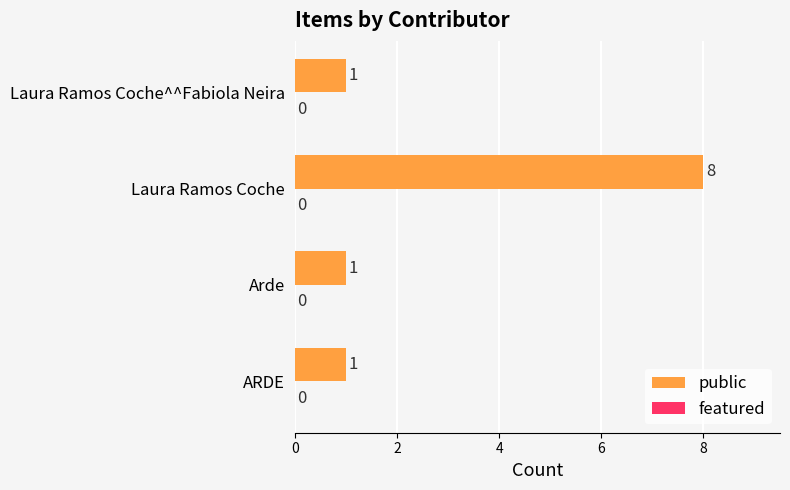

Which category has the highest value across all series?

Laura Ramos Coche